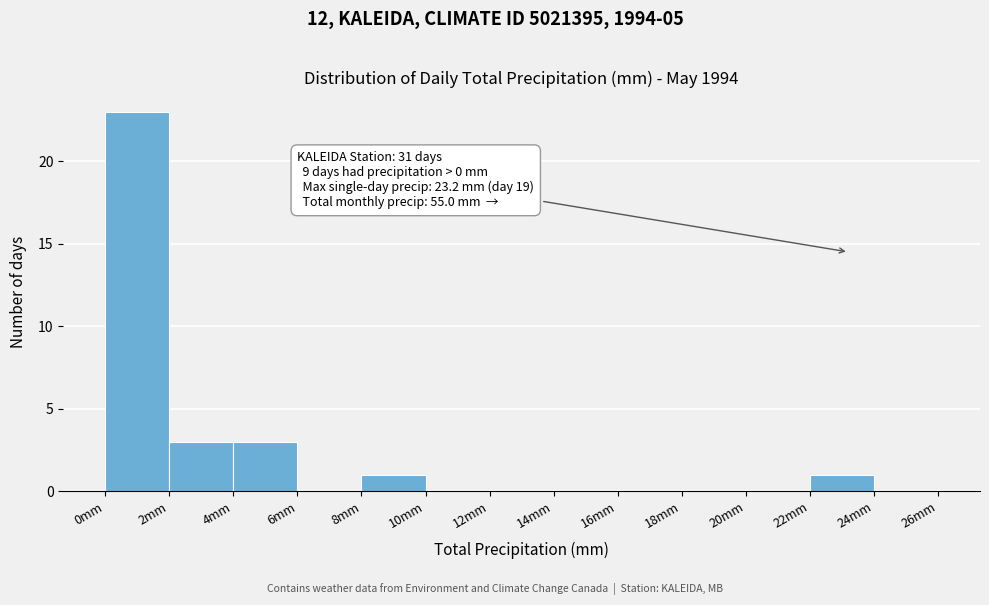

Which range on the x-axis has the tallest bar?

0 to 2